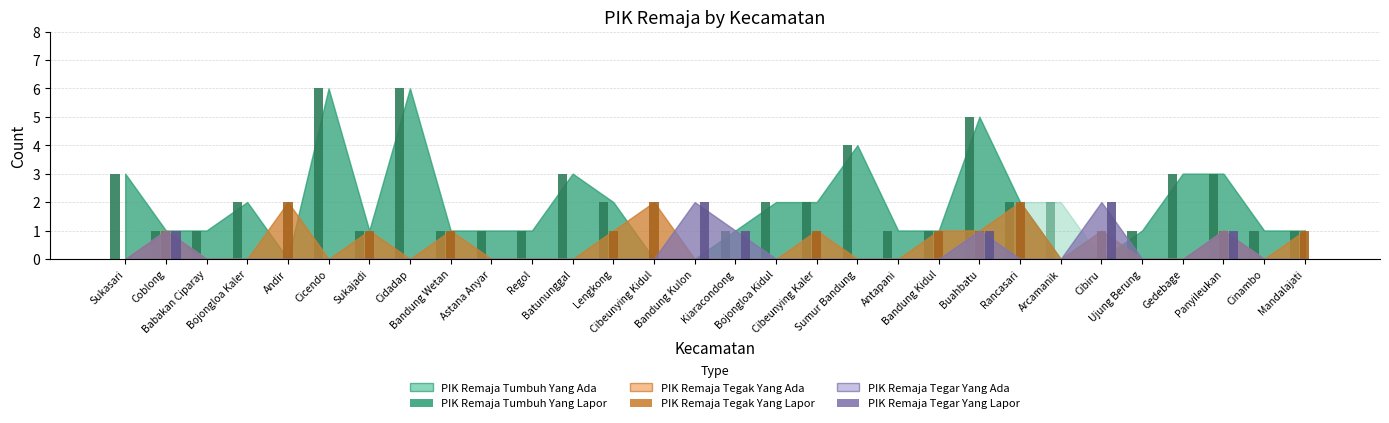

Are the bars horizontal?

No